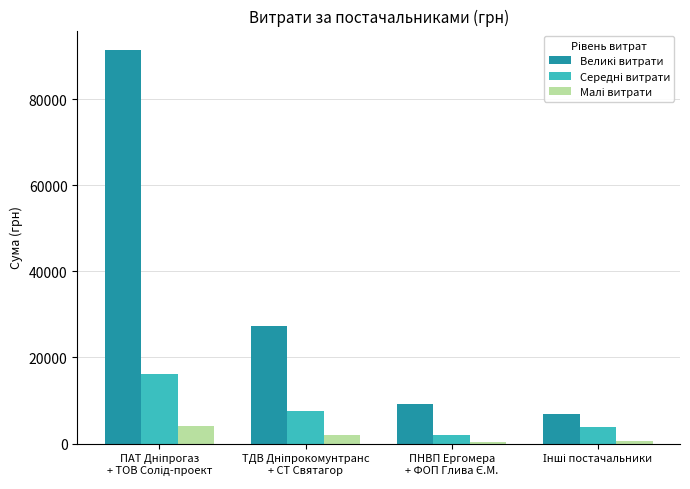

Are the bars grouped side by side (vs. stacked)?

Yes